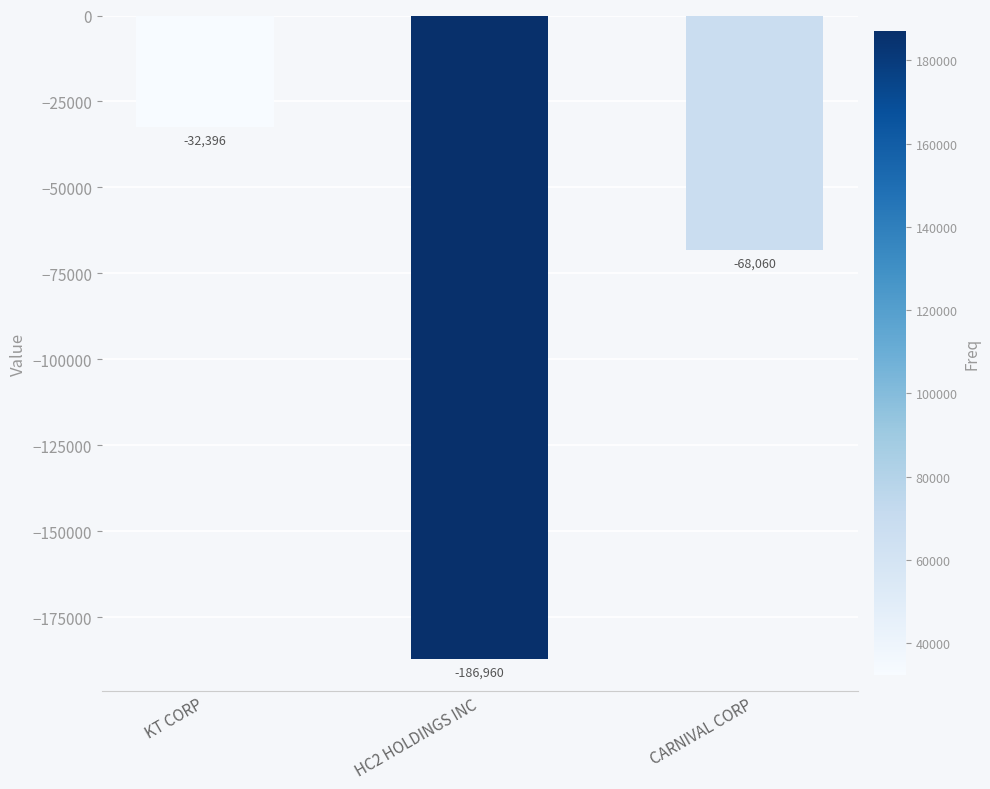

The value at KT CORP is -19736. True or false?

False